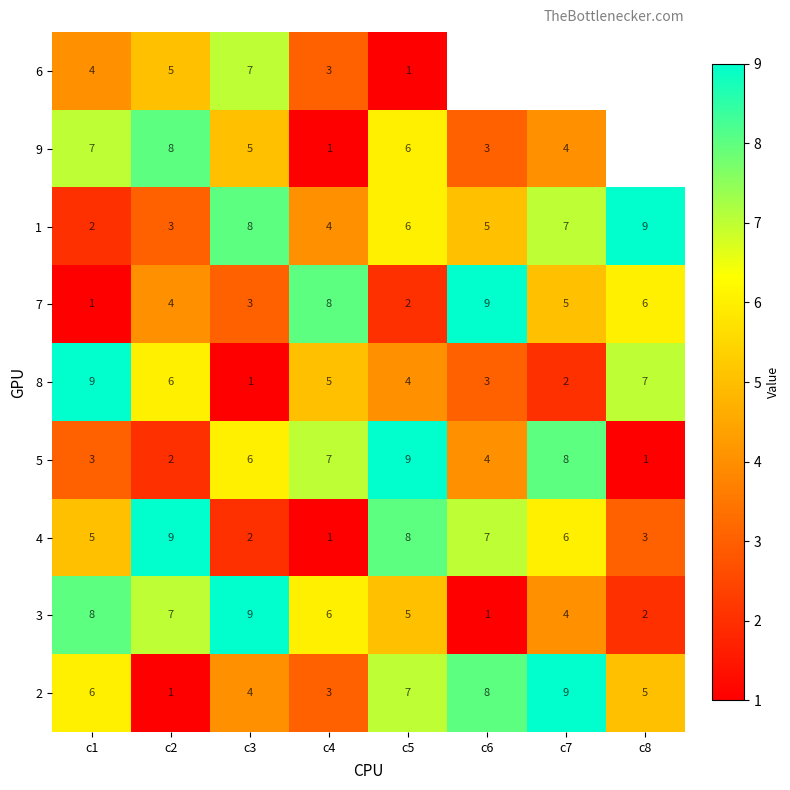

How many data points in 5 are less than 6?

4